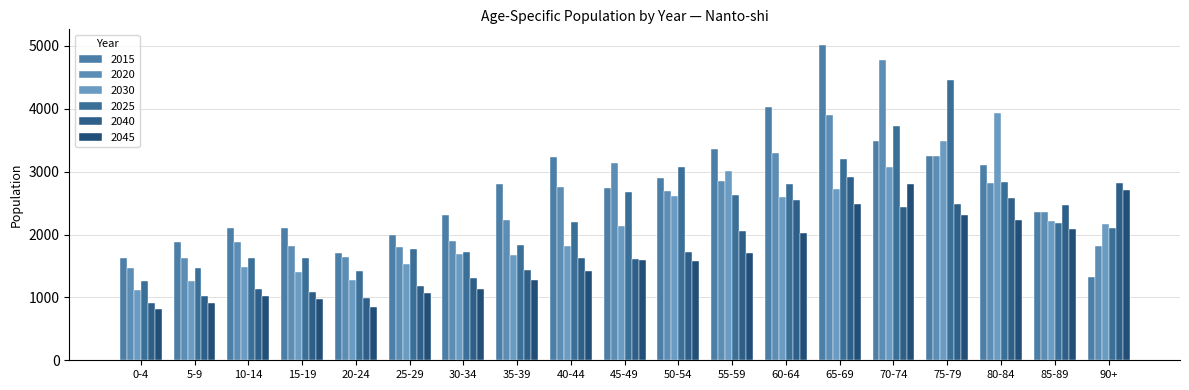

List the series in order of their peak value, highest first.

2015, 2020, 2025, 2030, 2040, 2045